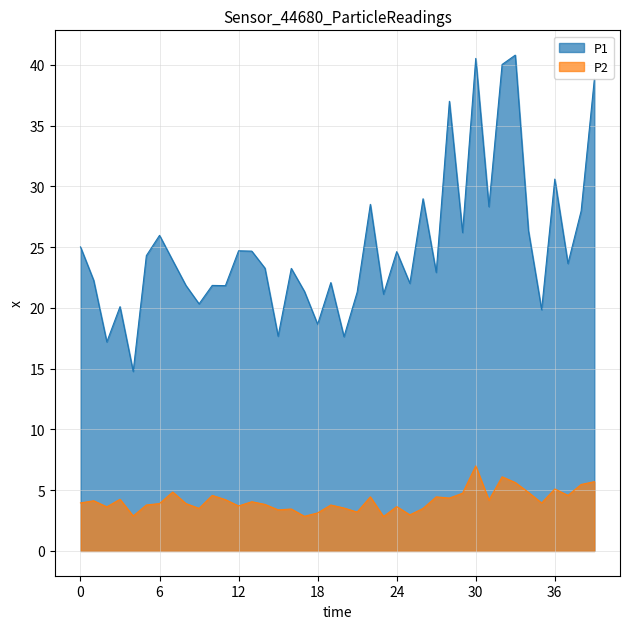

Reading left to right, what are all the values shown in this chart?

P1 (PM10) line: 25.0	22.3	17.2	20.1	14.8	24.3	26.0	23.9	21.9	20.3	21.9	21.8	24.7	24.7	23.3	17.7	23.2	21.4	18.6	22.1	17.6	21.3	28.5	21.1	24.6	22.0	29.0	22.9	37.0	26.2	40.5	28.3	40.0	40.8	26.4	19.9	30.6	23.6	28.0	38.8
P2 (PM2.5) line: 4.0	4.1	3.6	4.2	2.9	3.8	3.9	4.8	3.9	3.5	4.6	4.2	3.7	4.0	3.8	3.4	3.5	2.9	3.1	3.8	3.5	3.2	4.5	2.8	3.6	3.0	3.5	4.5	4.3	4.8	7.0	4.2	6.1	5.6	4.8	4.0	5.1	4.6	5.5	5.7